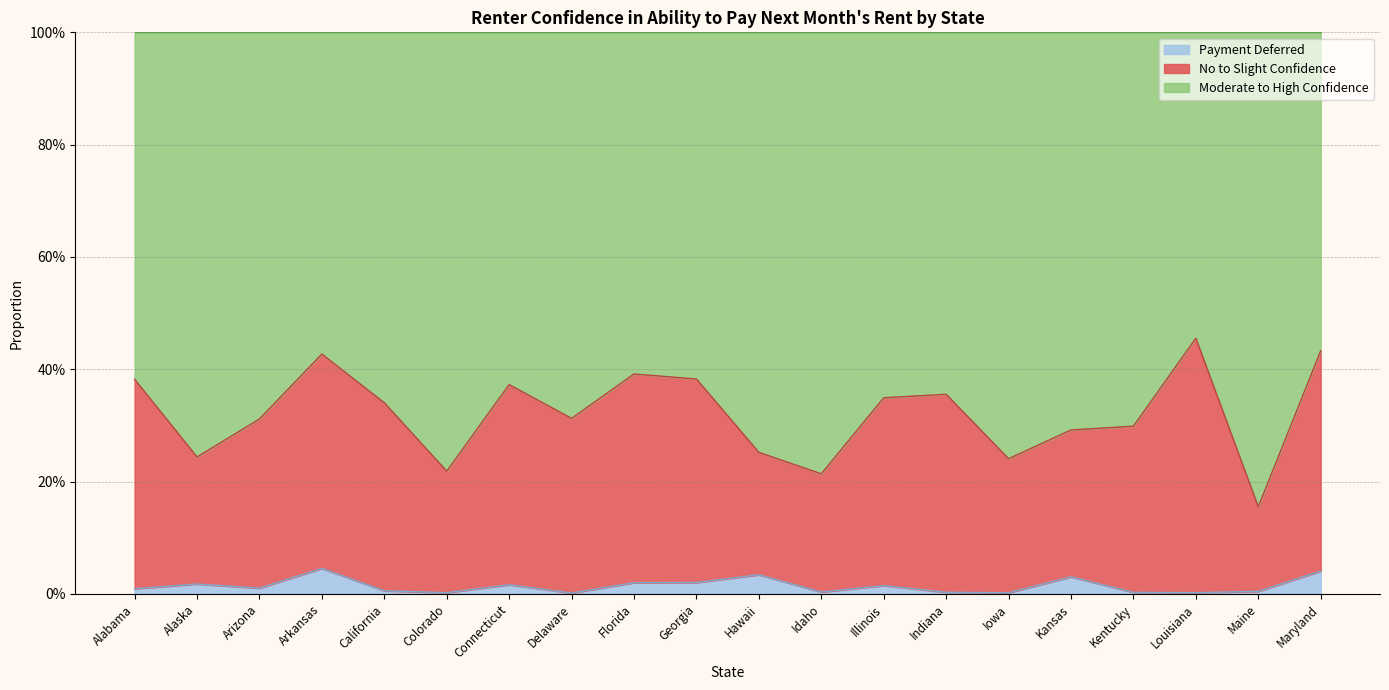

Which category has the lowest value in the No to Slight Confidence series?

Maine